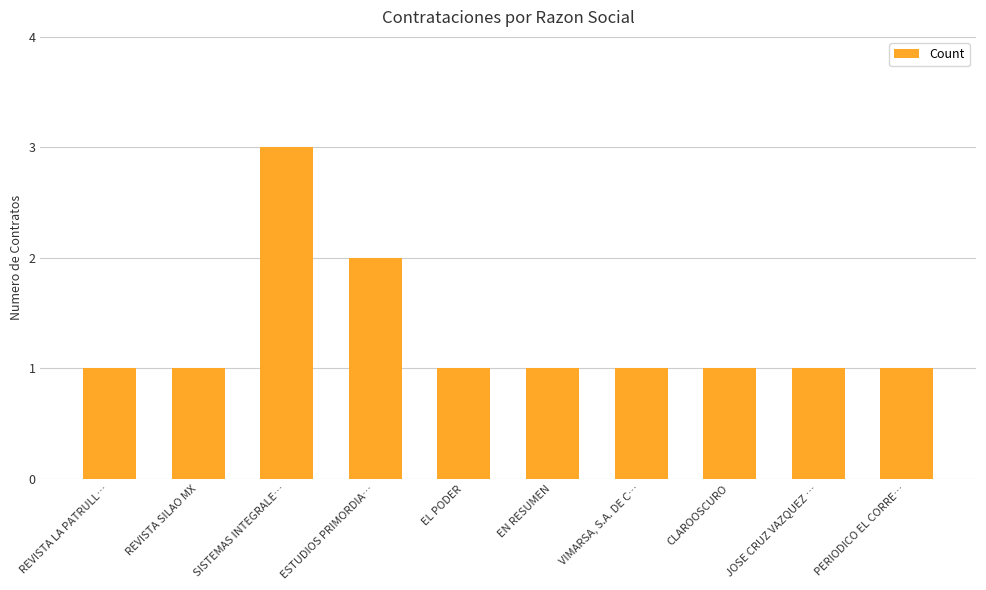

What is the change in value from REVISTA SILAO MX to ESTUDIOS PRIMORDIA…?

+1